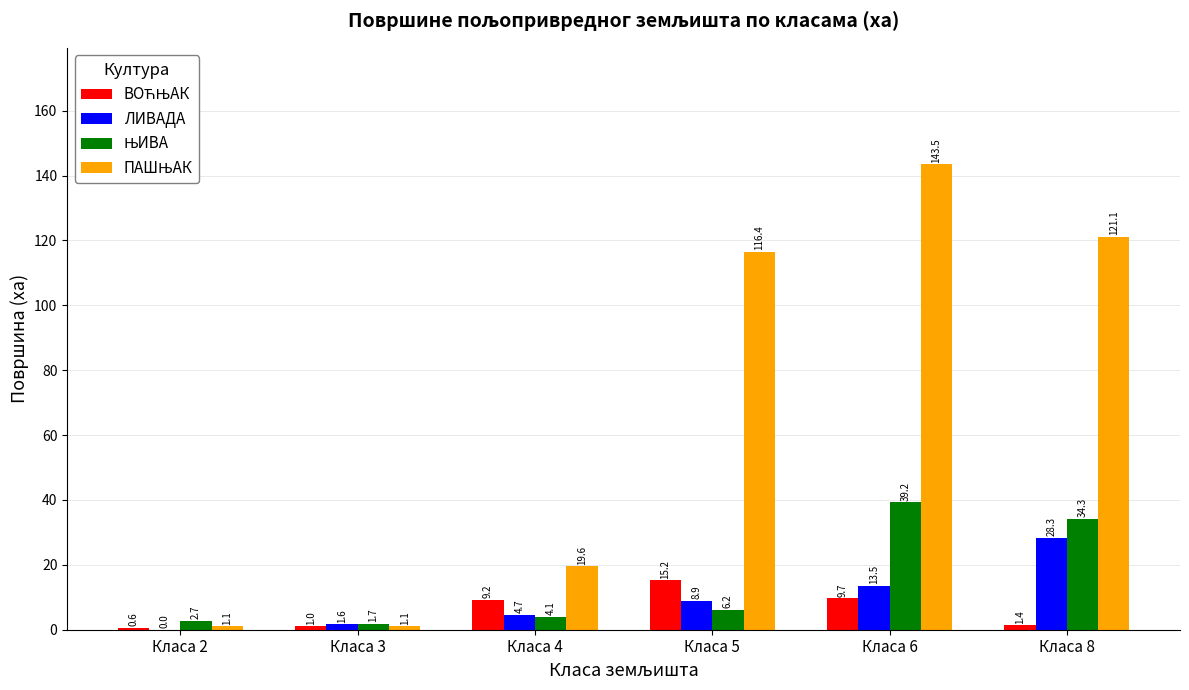

At which category does the chart reach its peak across all series?

Класа 6